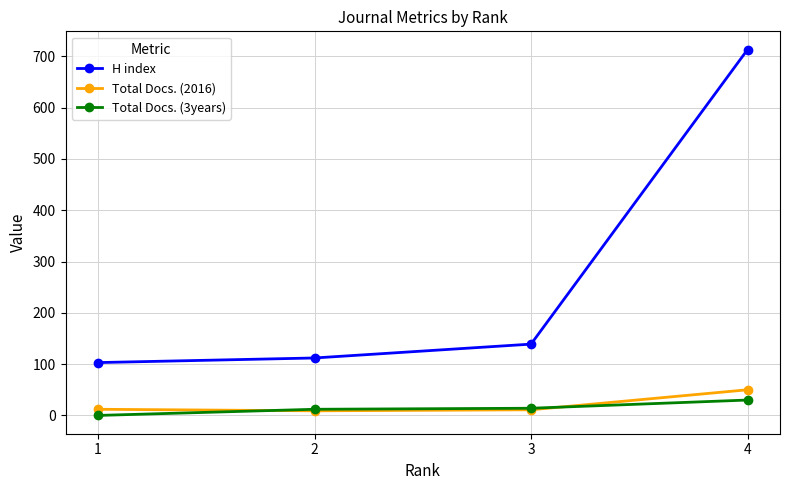

Rank the series by their maximum value, from lowest to highest.

Total Docs. (3years), Total Docs. (2016), H index